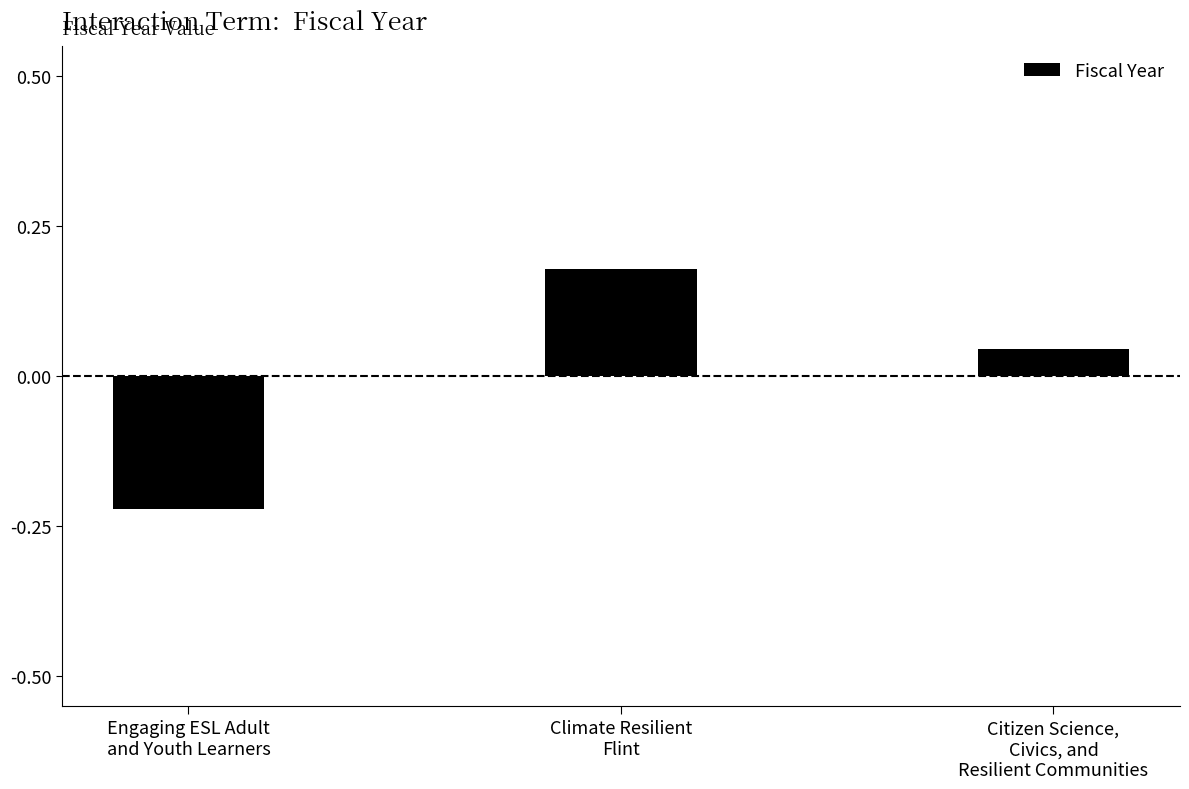

The chart shows a value of -0.1 at Engaging ESL Adult
and Youth Learners. True or false?

False